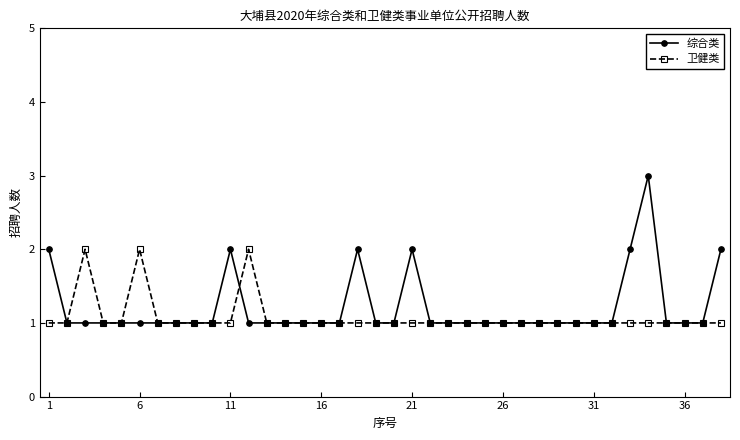

Rank the series by their average value, from highest to lowest.

综合类, 卫健类